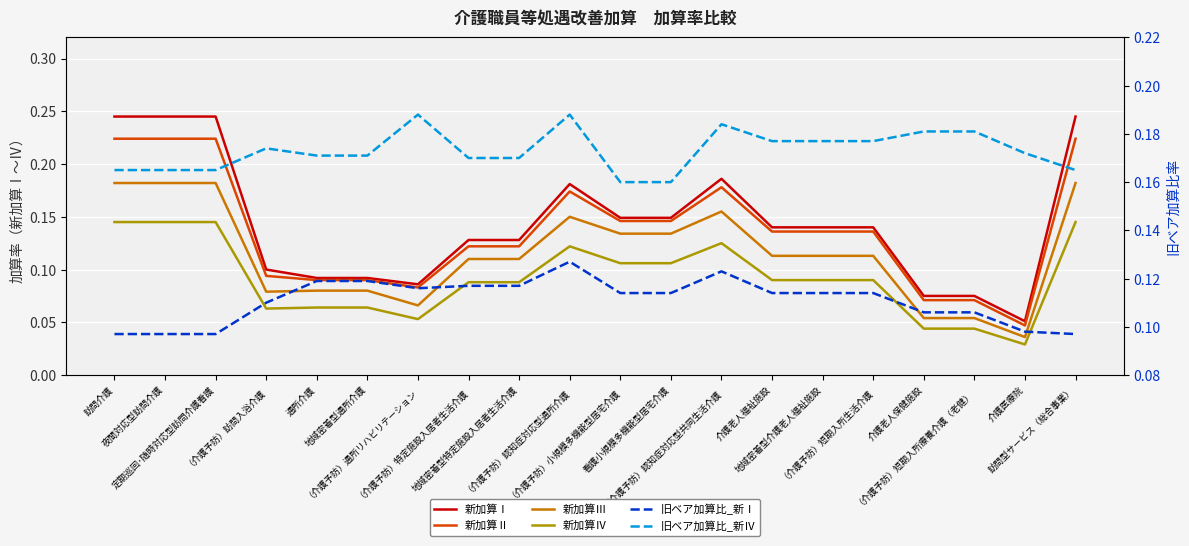

How many lines are shown in the chart?

6